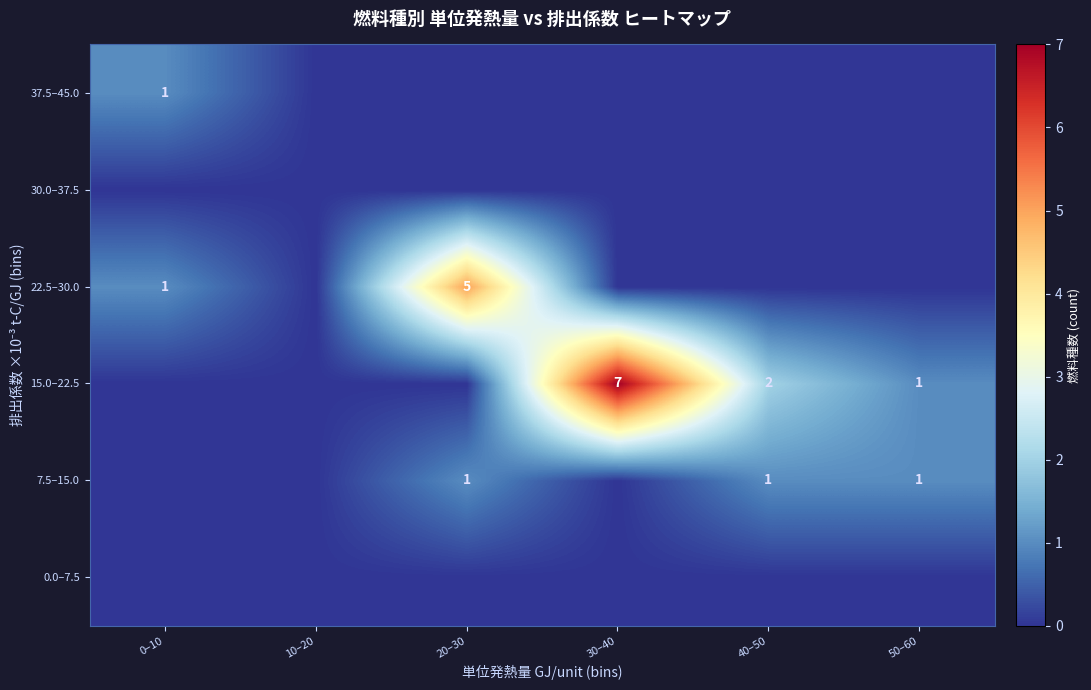

True or false: 7.5–15.0 has a value of 2 at 20–30.

False